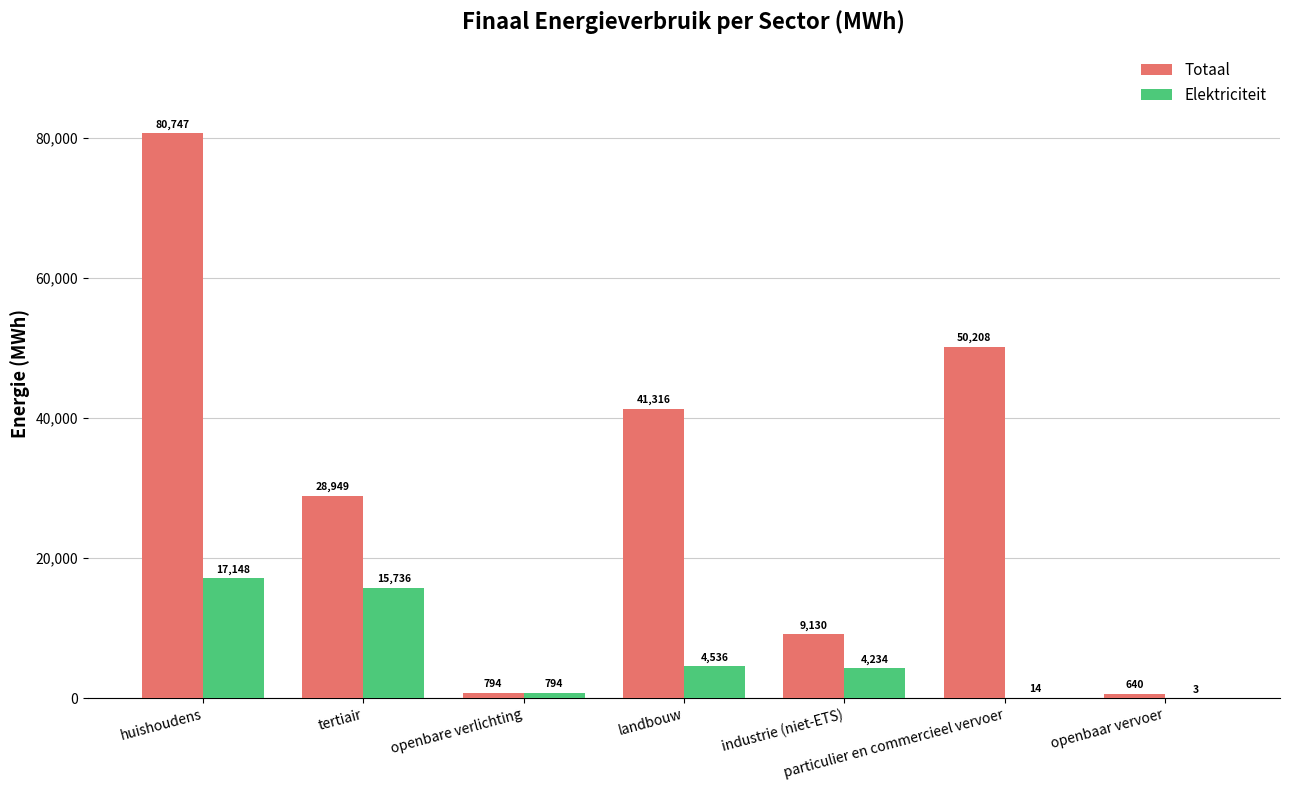

At which category is the sum across all series the highest?

huishoudens